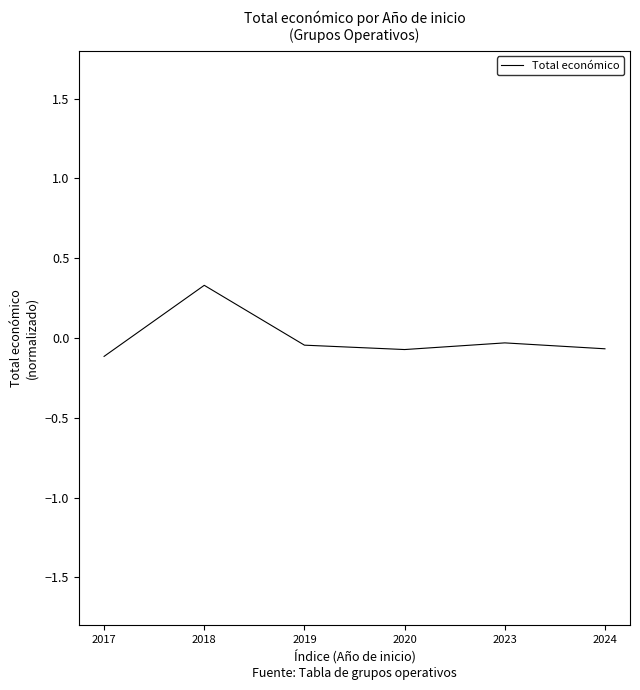

Does the chart display data point markers on the line(s)?

No